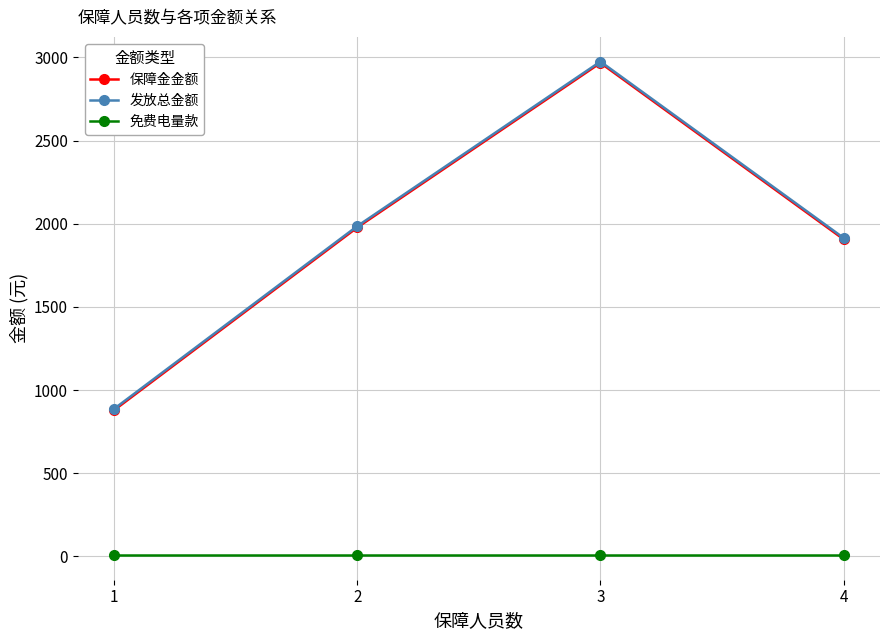

What is the spread (max minus min) of values at 4?

1907.0